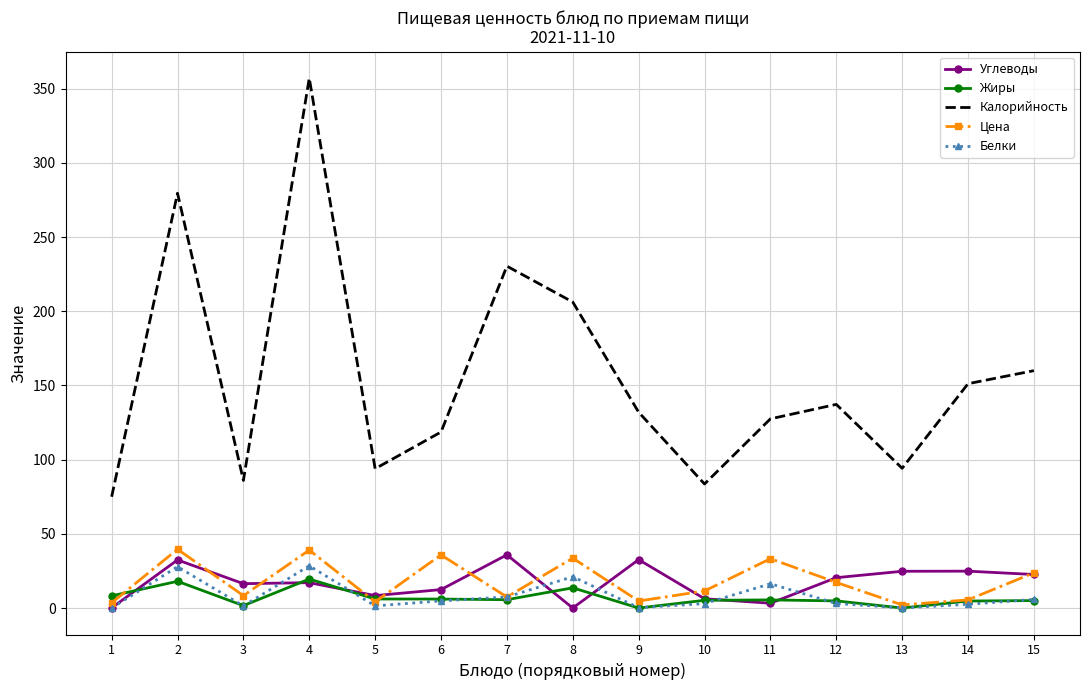

True or false: Калорийность and Цена cross at least once.

False